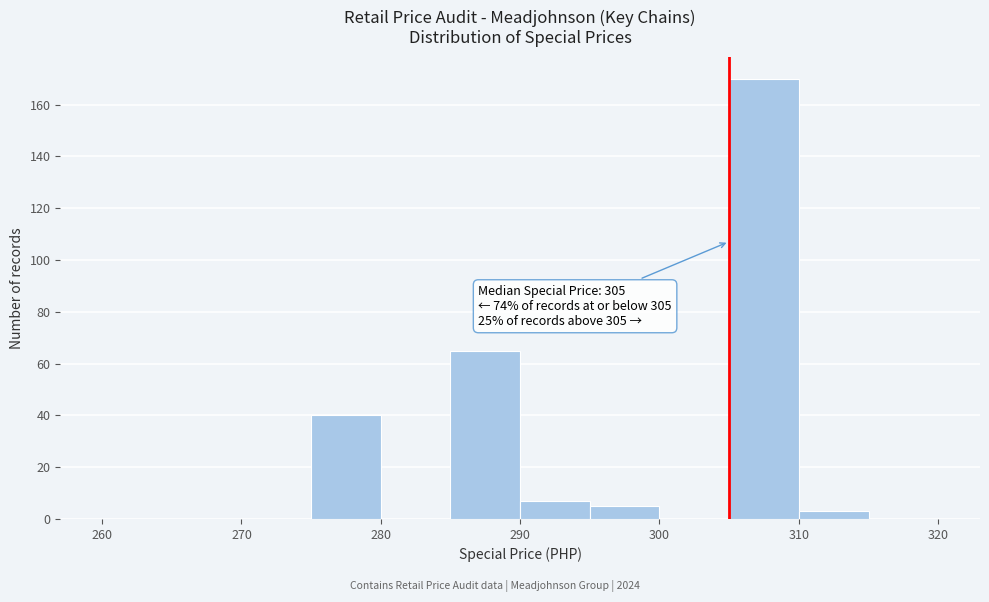

Over which range of the x-axis is the bar tallest?

305 to 310